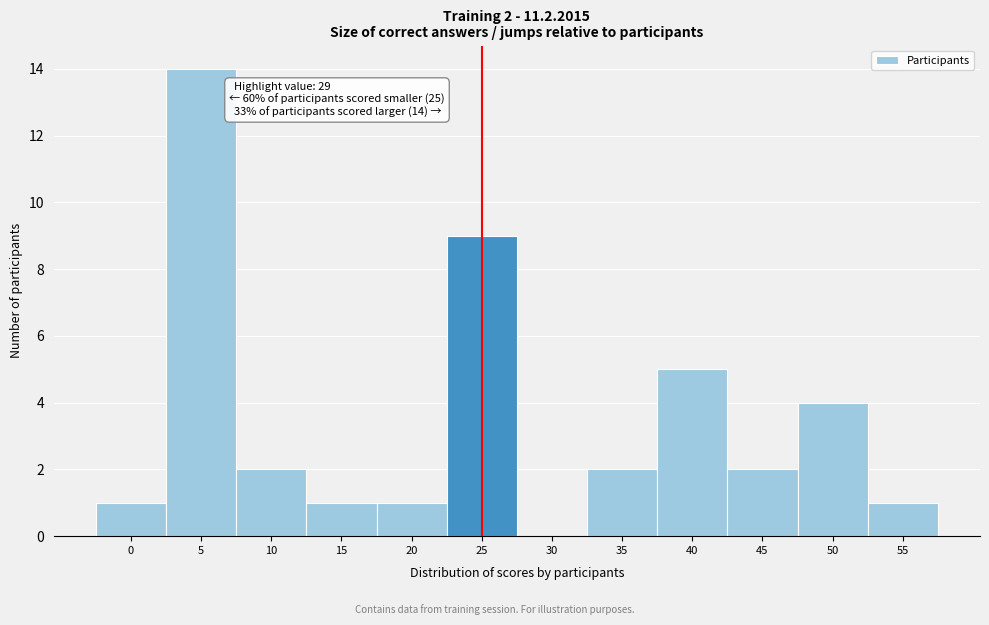

Reading left to right, extract all data points from this chart.

0=1	5=14	10=2	15=1	20=1	25=9	30=0	35=2	40=5	45=2	50=4	55=1